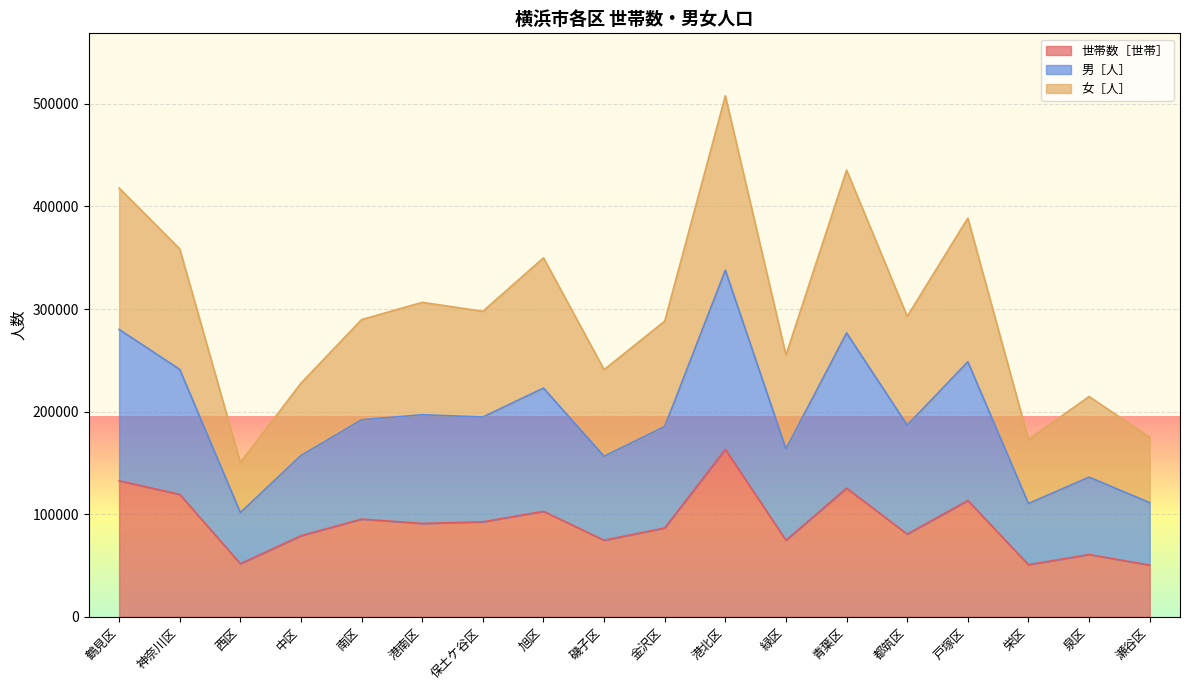

What is the label of the 15th point from the left?

戸塚区